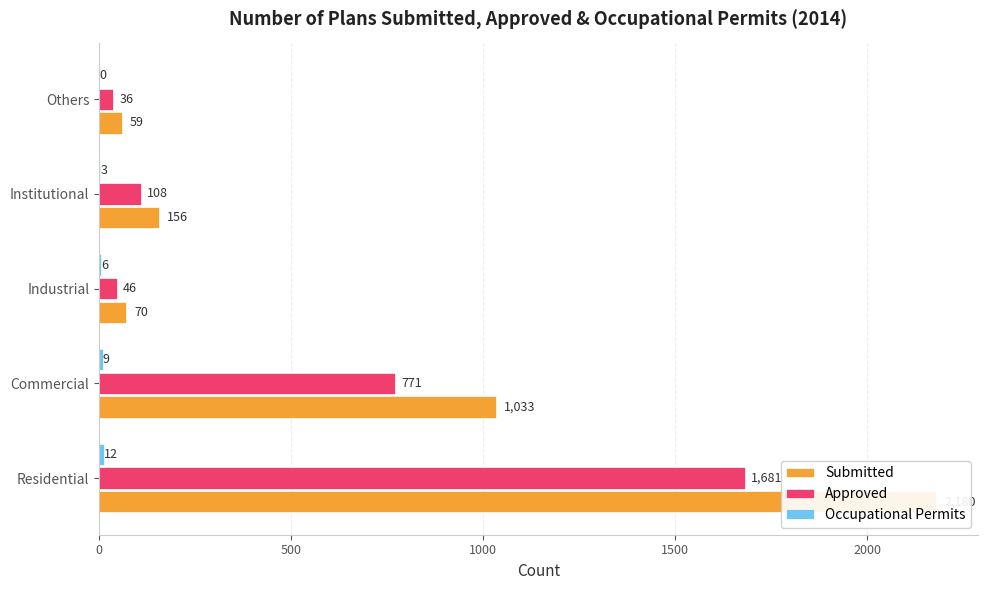

Is it true that Approved equals 2974 at Residential?

False